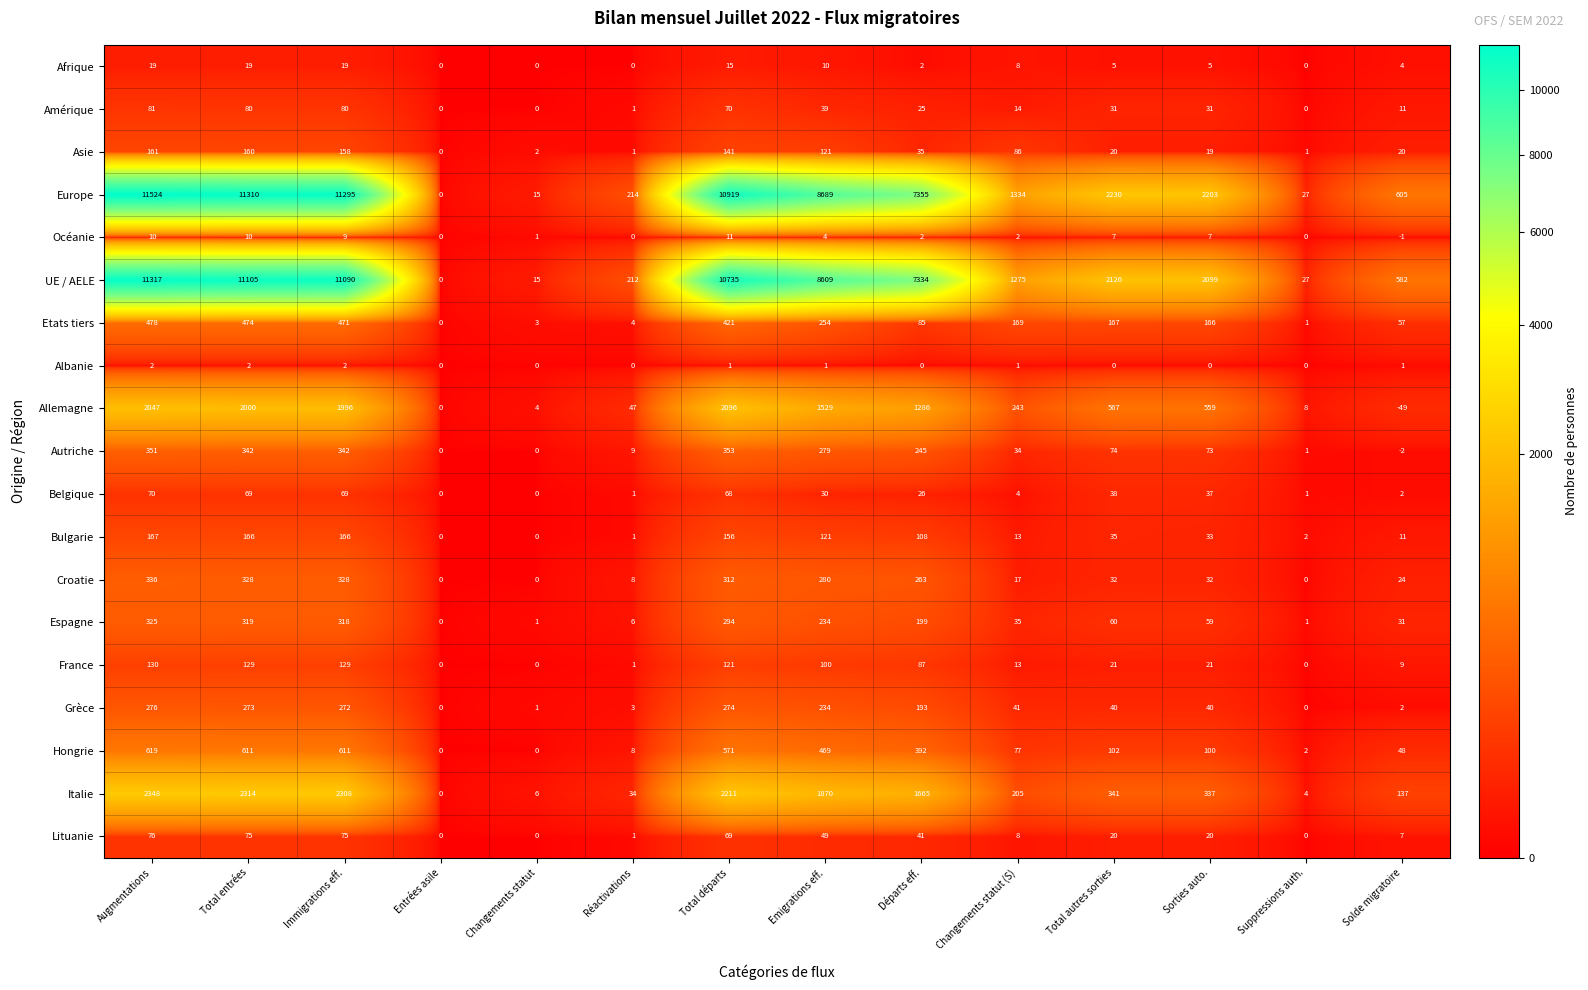

What is the maximum value shown in the chart?

11524